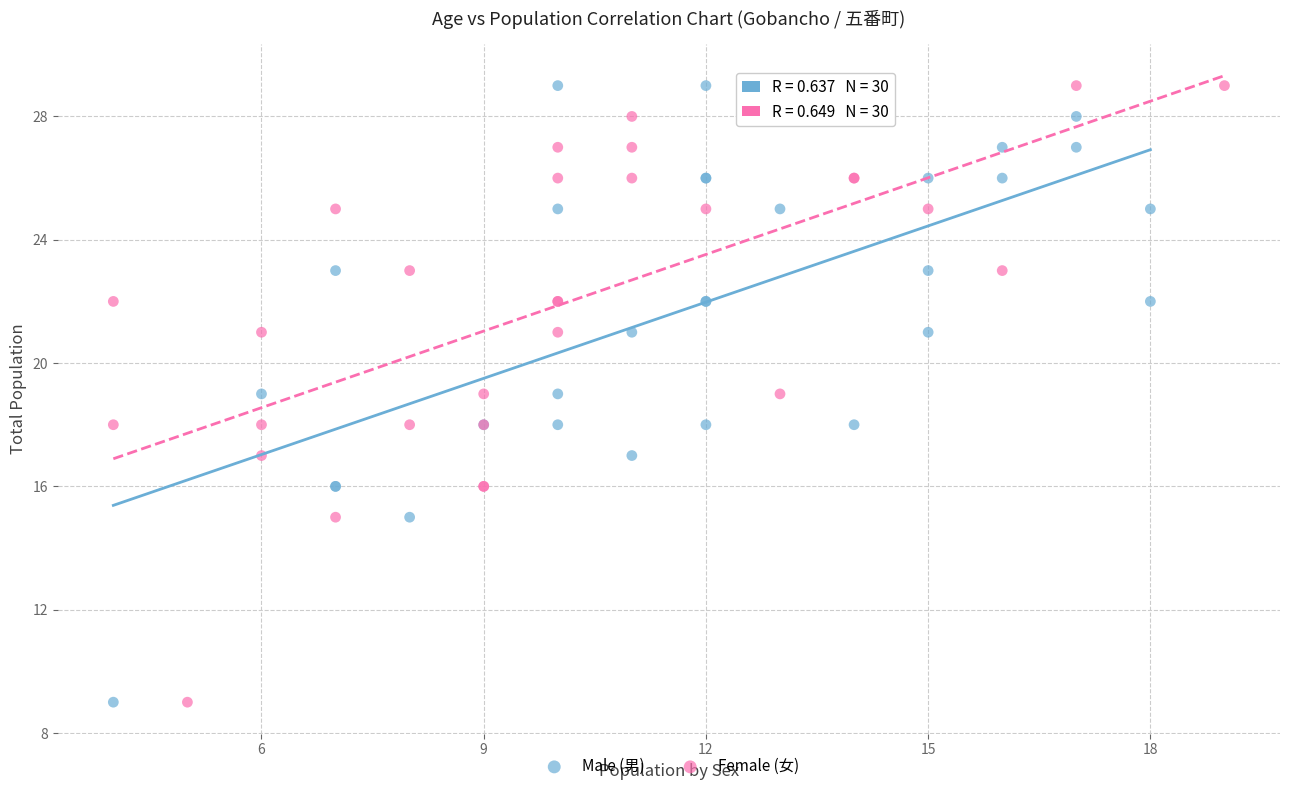

What are all the series names shown in the legend?

Male (男), Female (女)